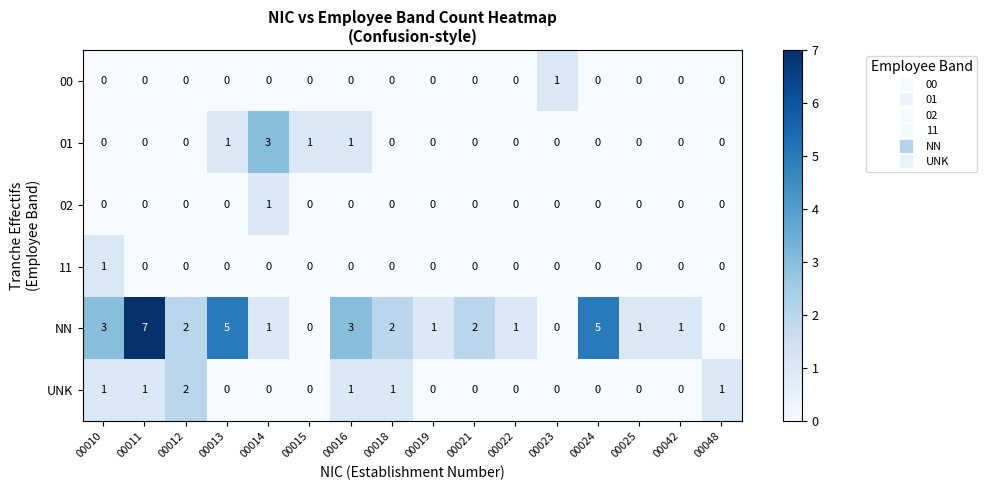

What is the total value across all series at 00022?

1